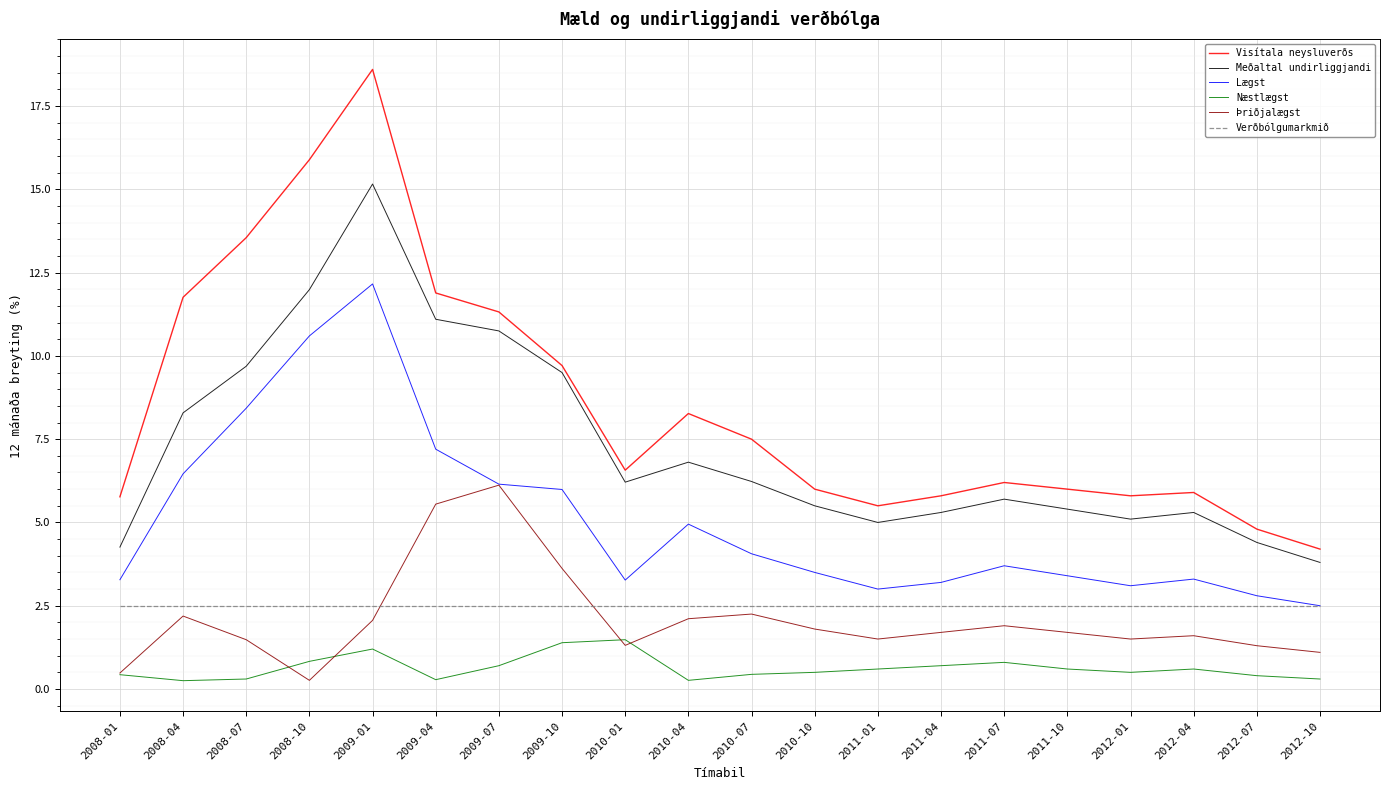

How many lines are shown in the chart?

6